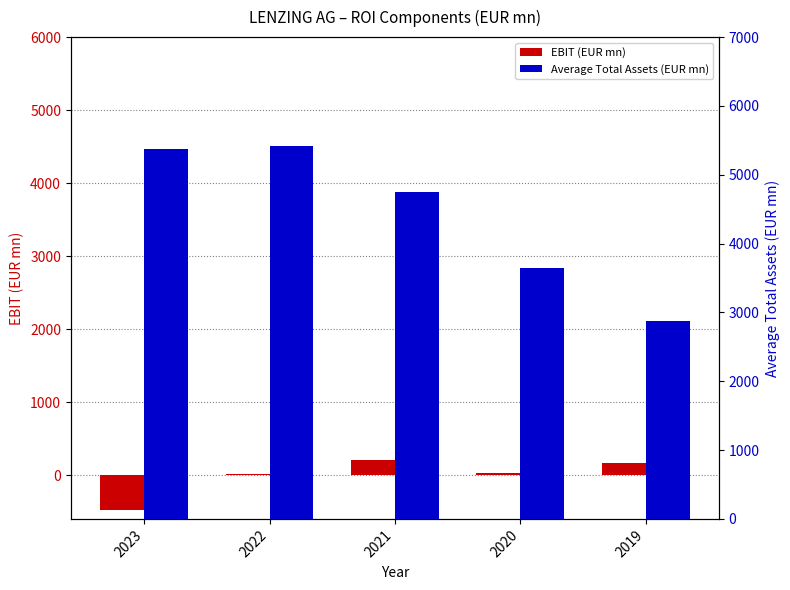

What is the minimum value for EBIT (EUR mn)?

-476.4